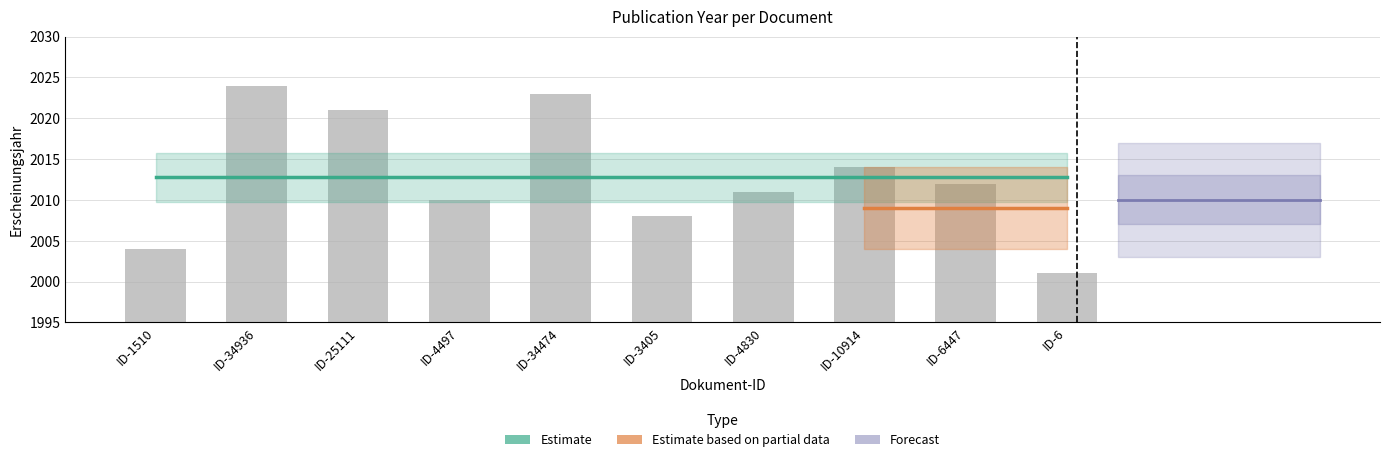

What is the label of the 3rd bar from the right?

ID-10914